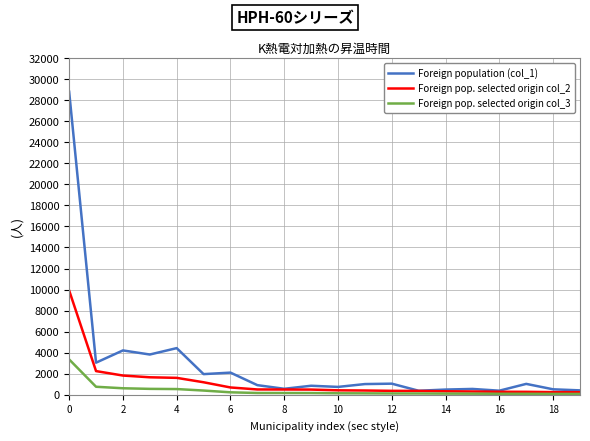

What are all the series names shown in the legend?

Foreign population (col_1), Foreign pop. selected origin col_2, Foreign pop. selected origin col_3